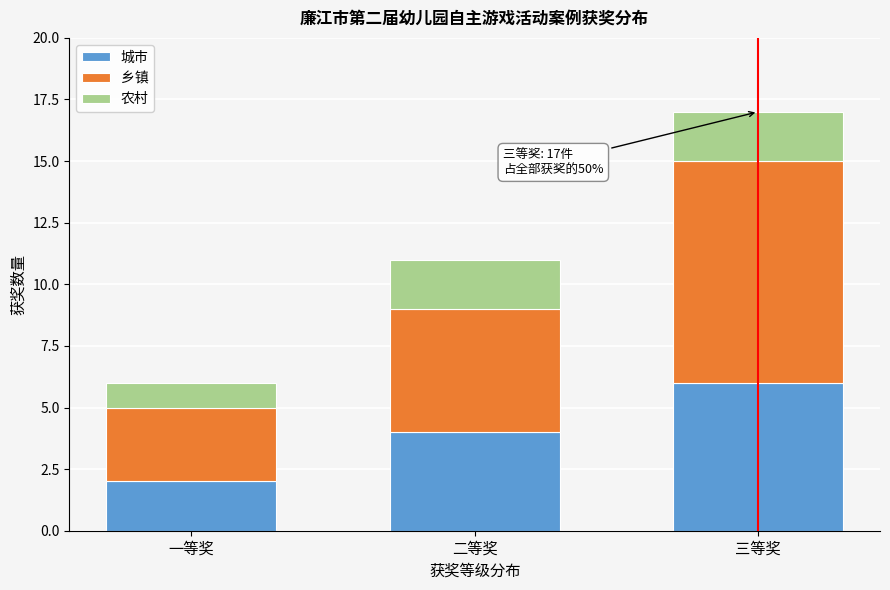

Reading left to right, what are the values for 城市?

2	4	6